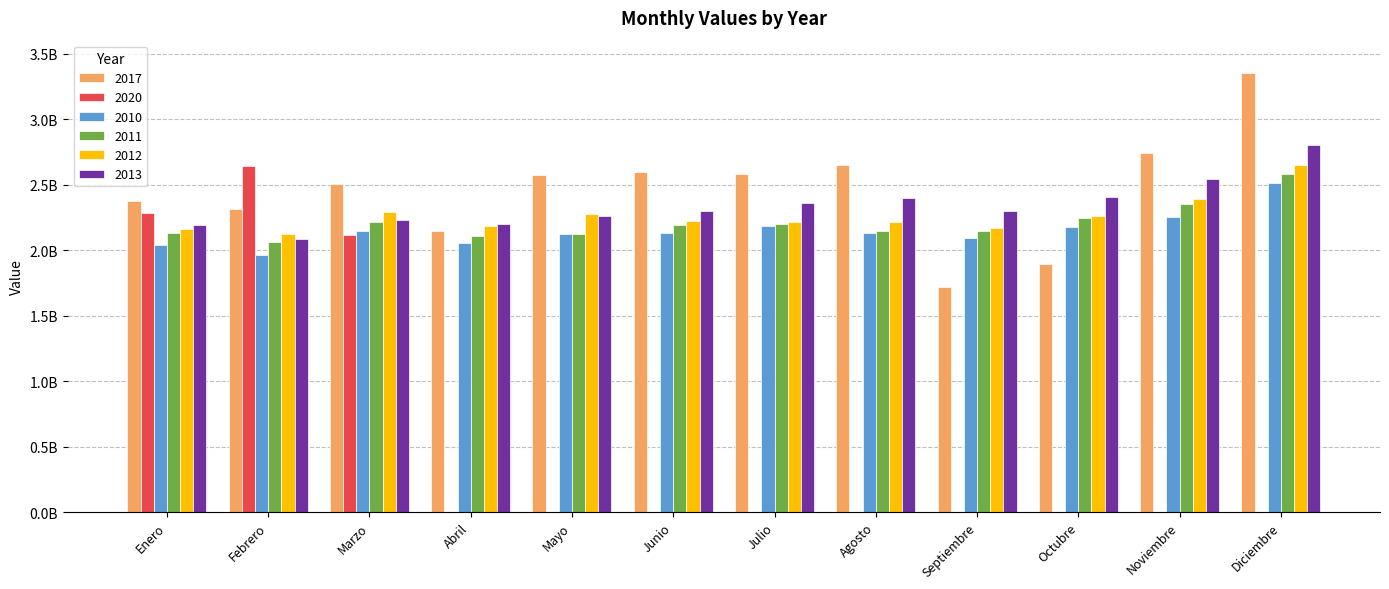

Which category has the highest value in the 2010 series?

Diciembre